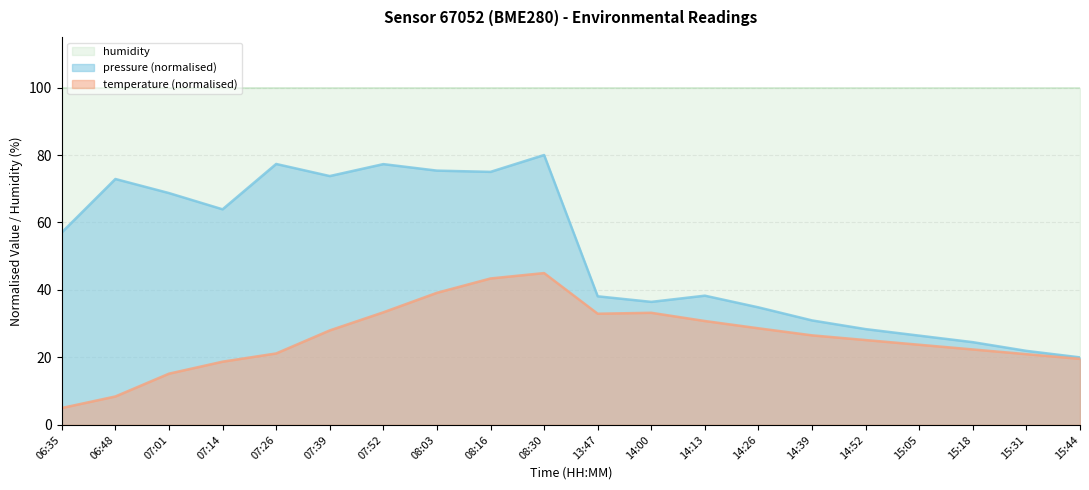

What is the approximate value of temperature at 14:52?

25.1